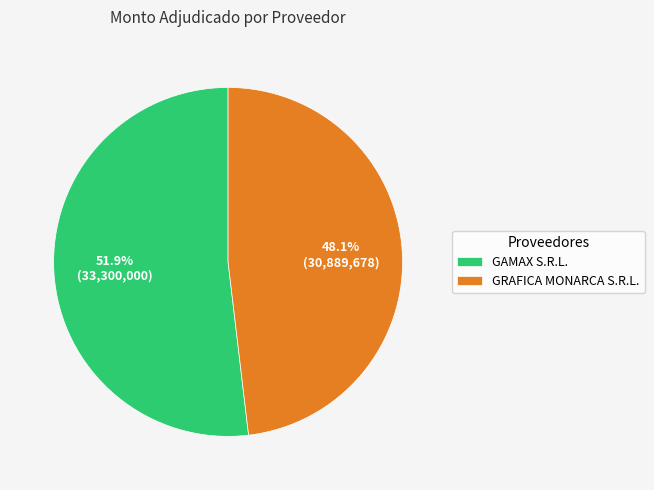

How many segments does this pie chart have?

2